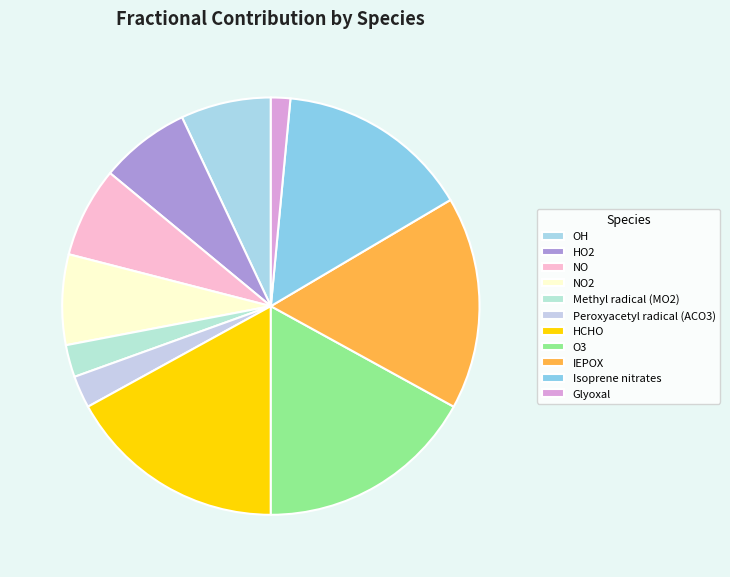

To the nearest percent, what is the difference between the largest and smallest slice percentages?

16%